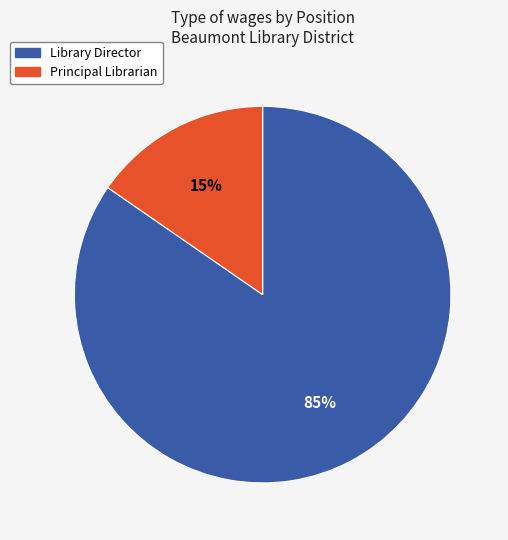

To the nearest percent, what percentage of the pie is Principal Librarian?

15%